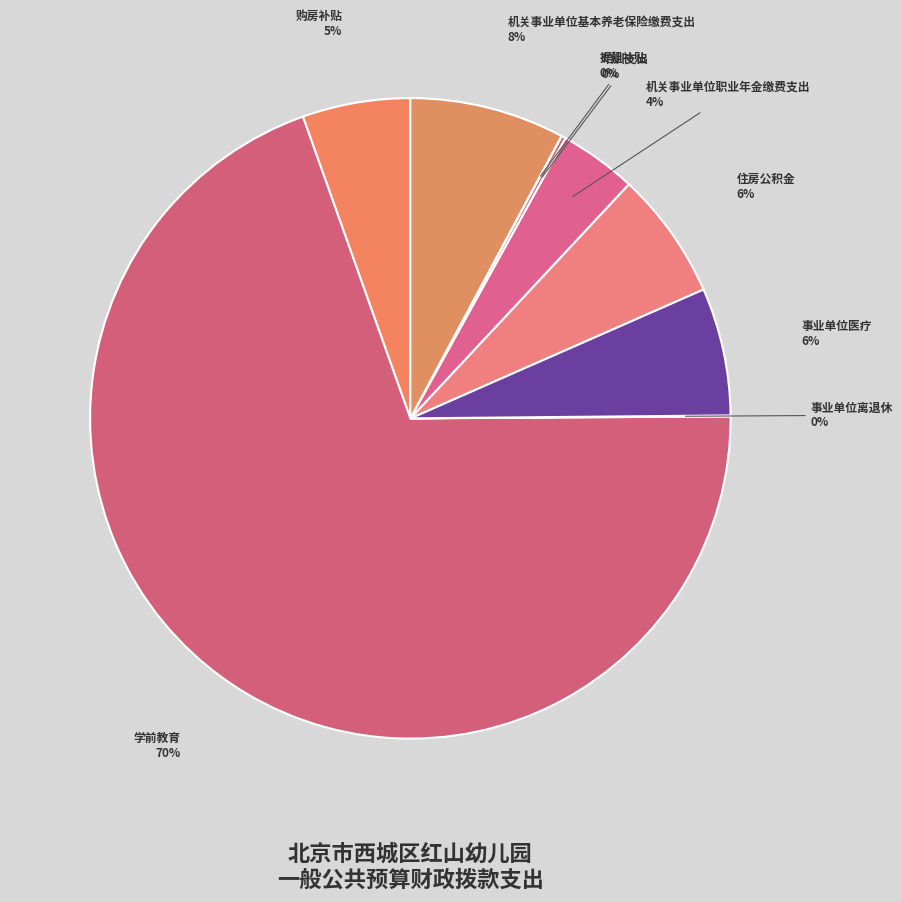

To the nearest percent, what is the difference between the 机关事业单位基本养老保险缴费支出 and 机关事业单位职业年金缴费支出 slice percentages?

4%